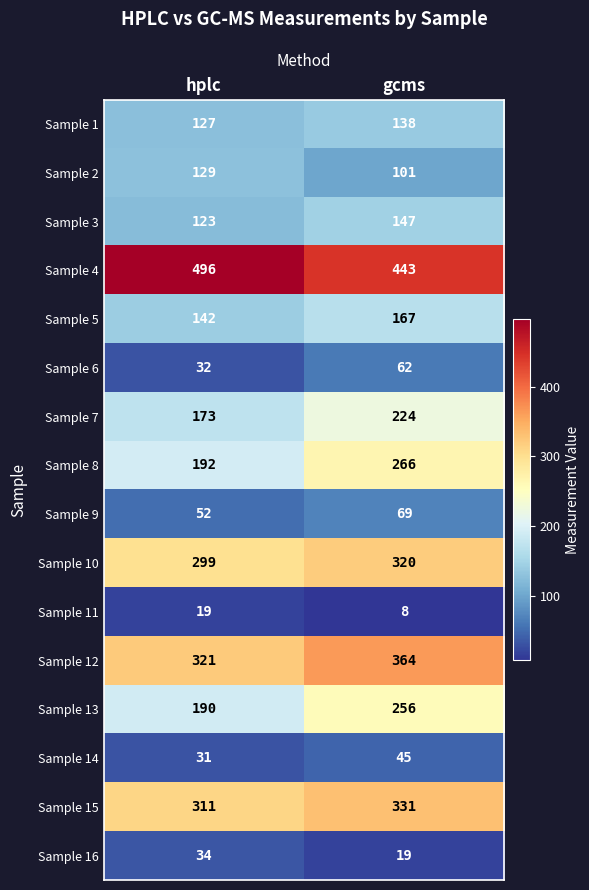

What is the maximum value shown in the chart?

496